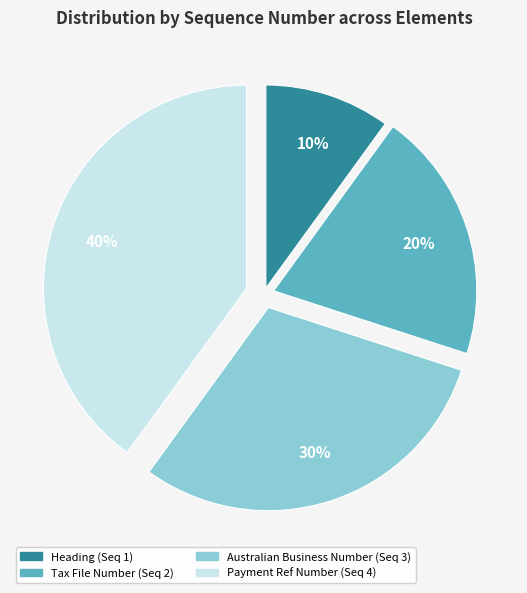

How many slices are in this pie chart?

4